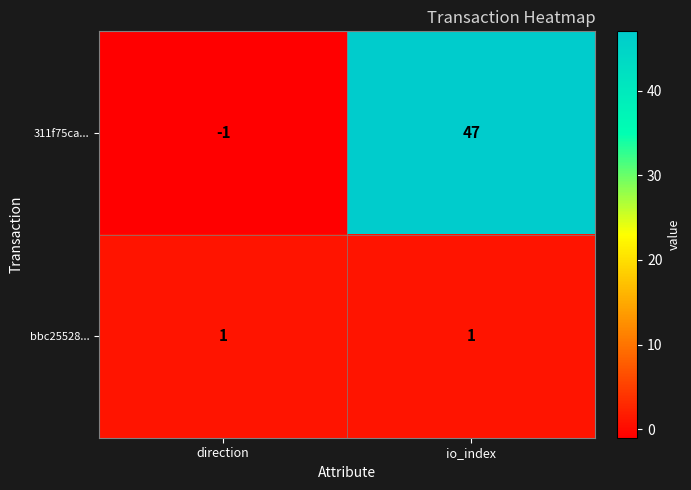

Reading left to right, extract all data points from this chart.

311f75ca...: direction=-1	io_index=47
bbc25528...: direction=1	io_index=1